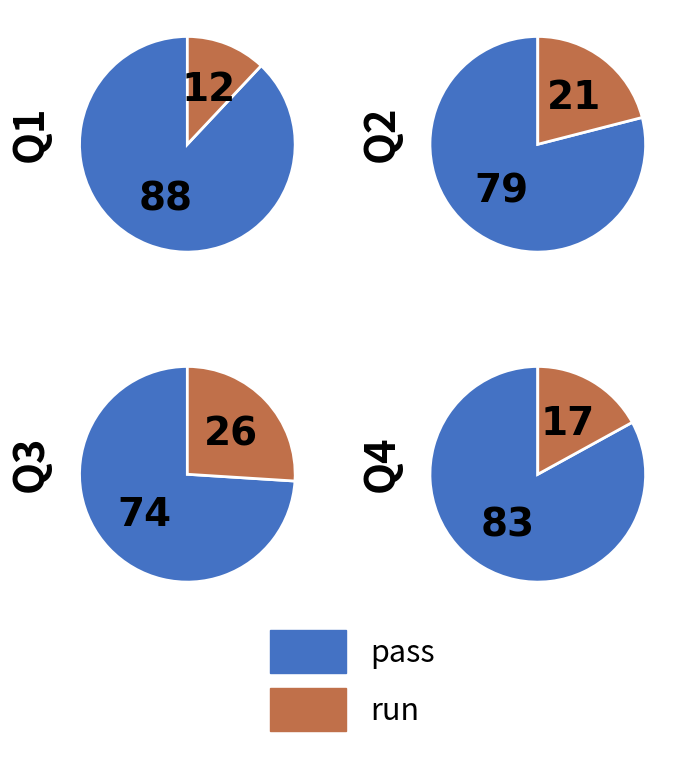

Is the sum of Q2 and Q4 greater than half?

No